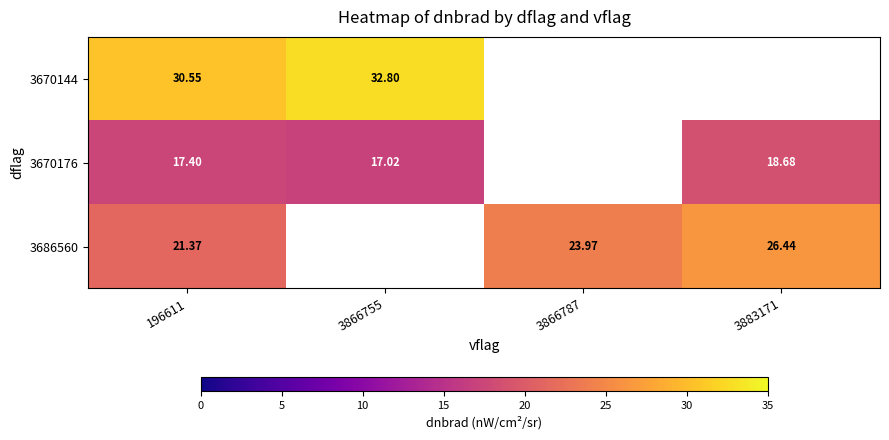

At which category is the sum across all series the highest?

196611